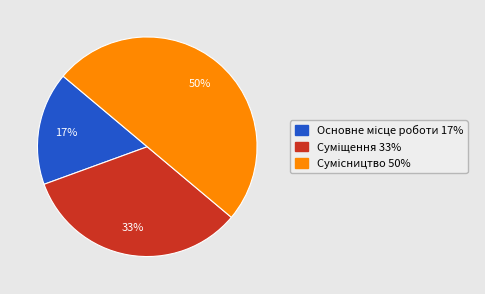

To the nearest percent, what is the difference between the largest and smallest slice percentages?

33%